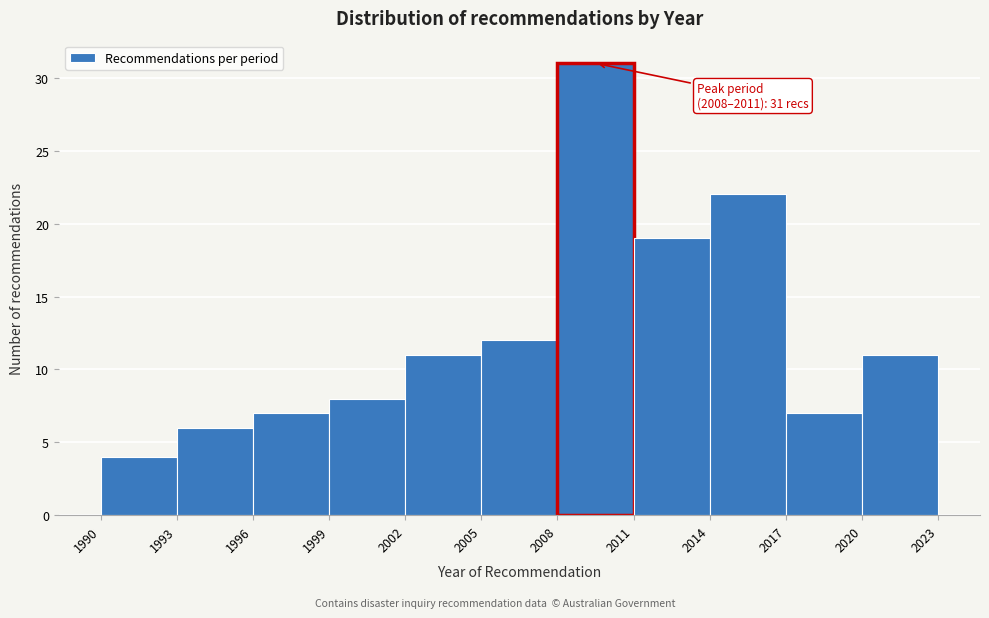

Over which range of the x-axis is the bar tallest?

2008 to 2011